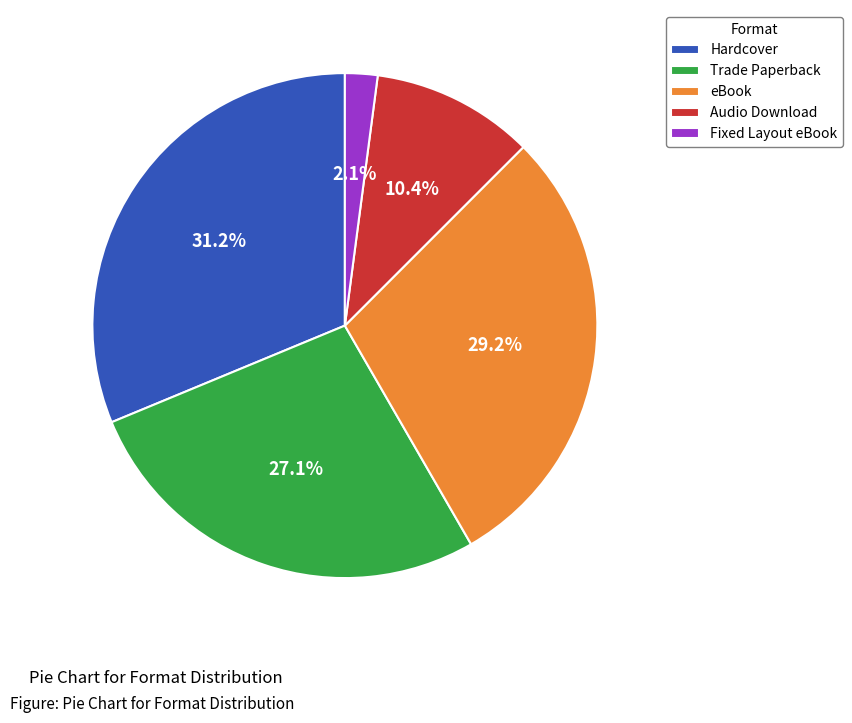

To the nearest percent, what is the difference between the largest and smallest slice percentages?

29%